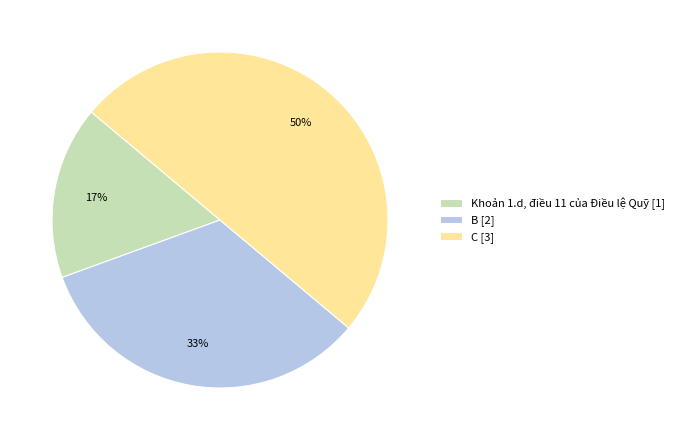

Does Khoản 1.d, điều 11 của Điều lệ Quỹ represent more than half of the total?

No